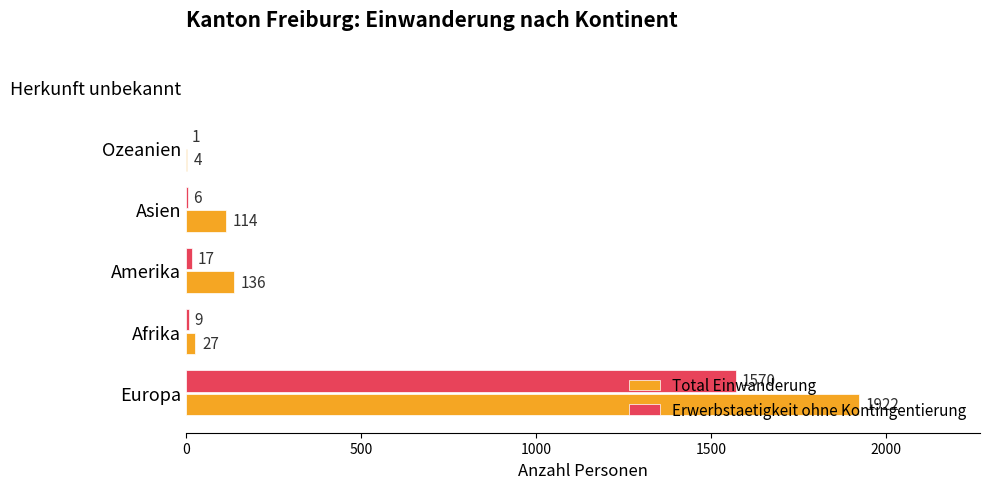

Is the value of Erwerbstaetigkeit ohne Kontingentierung at Ozeanien greater than the value of Total Einwanderung at Amerika?

No